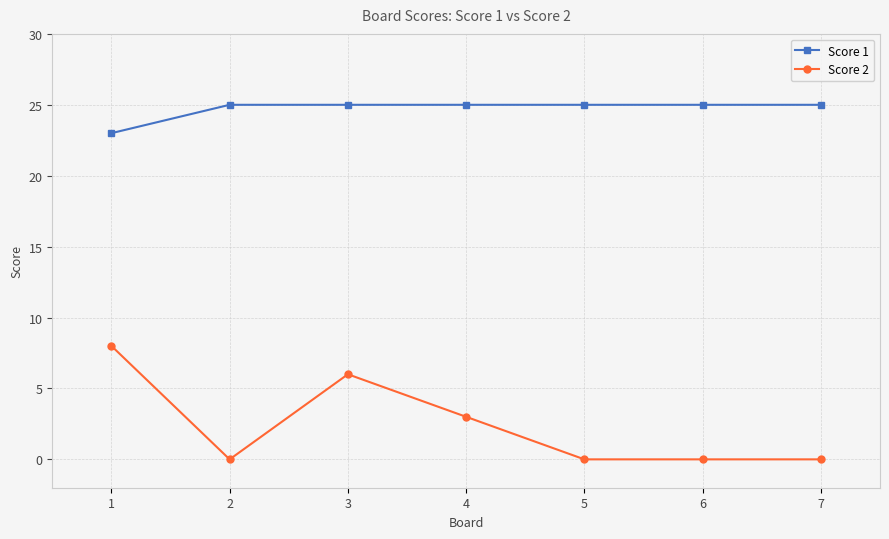

What is the approximate value of Score 2 at 4?

3